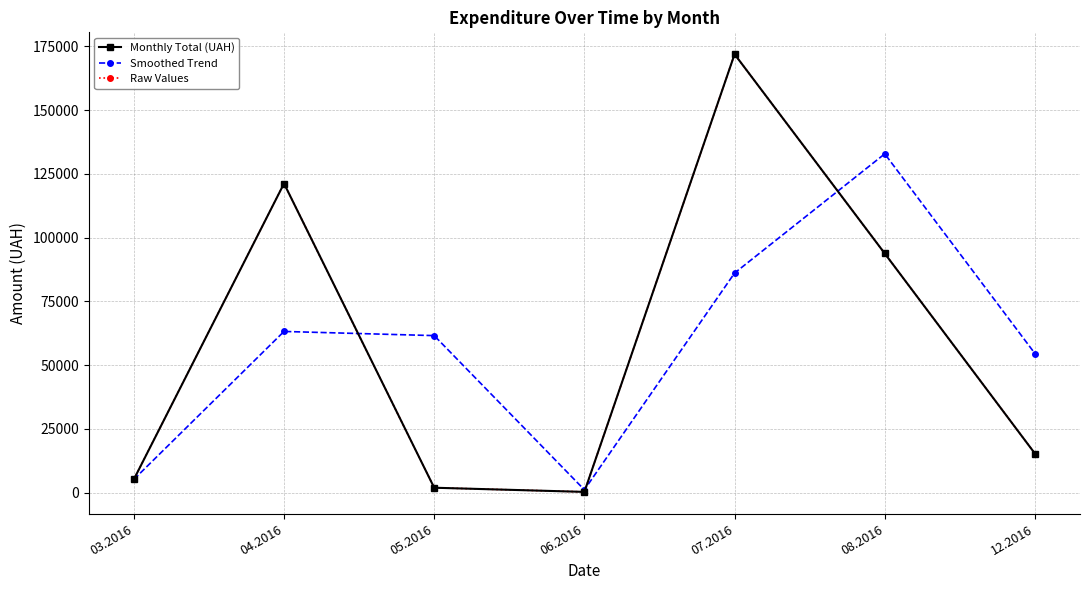

The value of Smoothed Trend at 03.2016 is 7566.1. True or false?

False